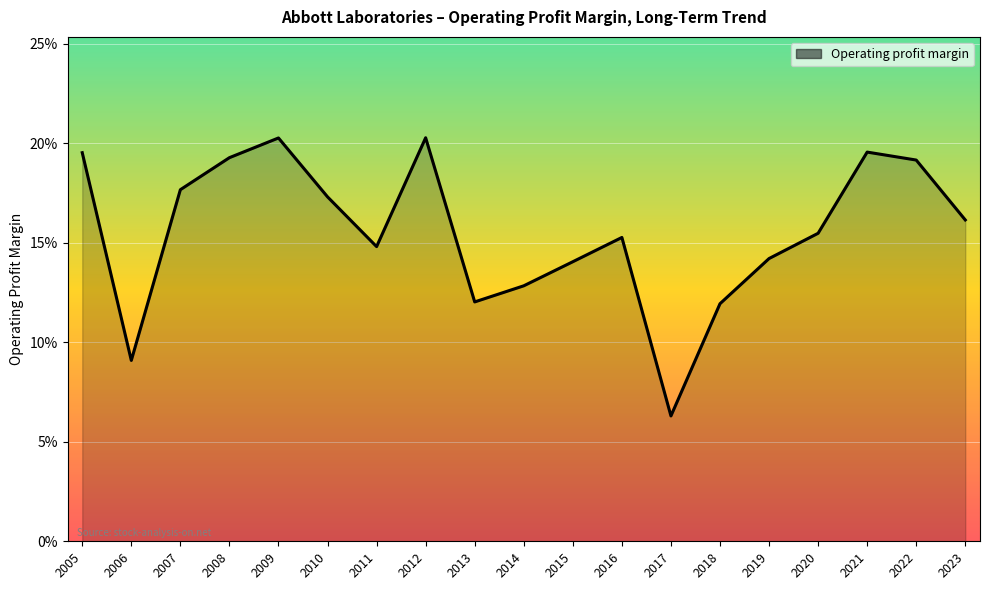

What is the value of the 17th point from the left?

0.2